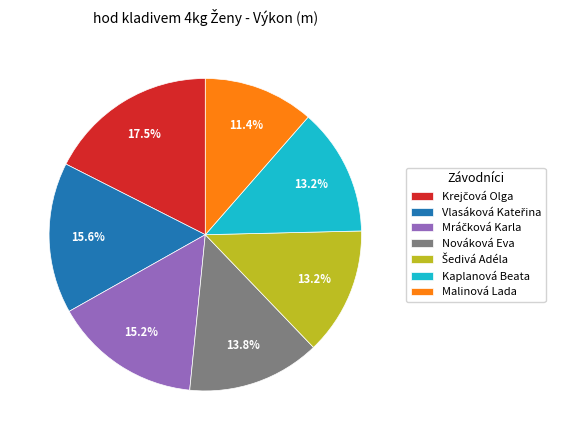

Which category has the smallest portion of the pie?

Malinová Lada